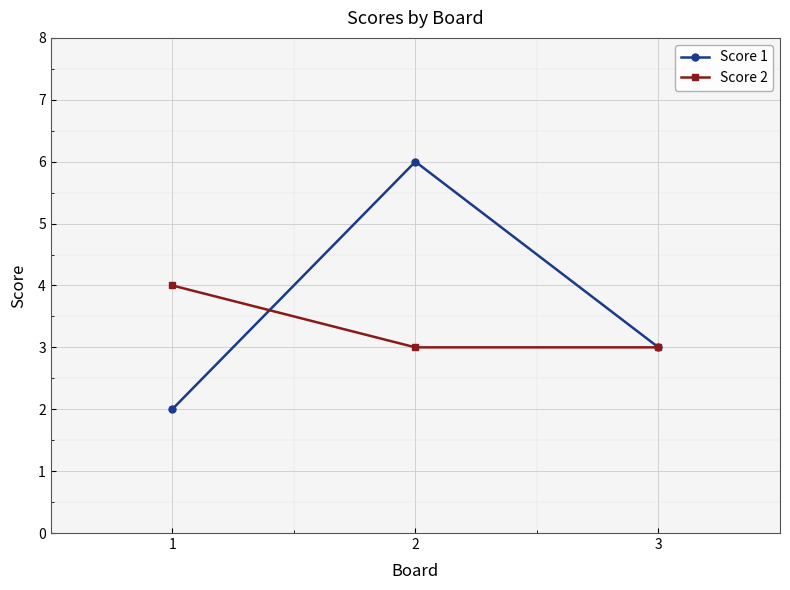

What is the difference between the Score 1 values at 3 and 1?

1